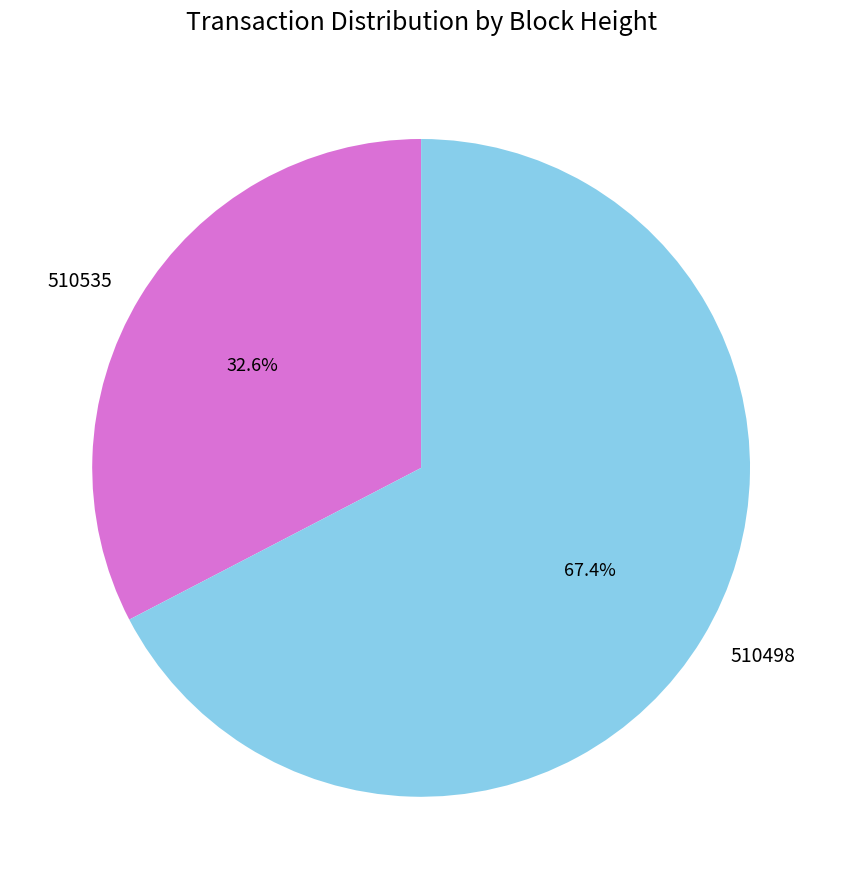

Which category accounts for the majority?

510498